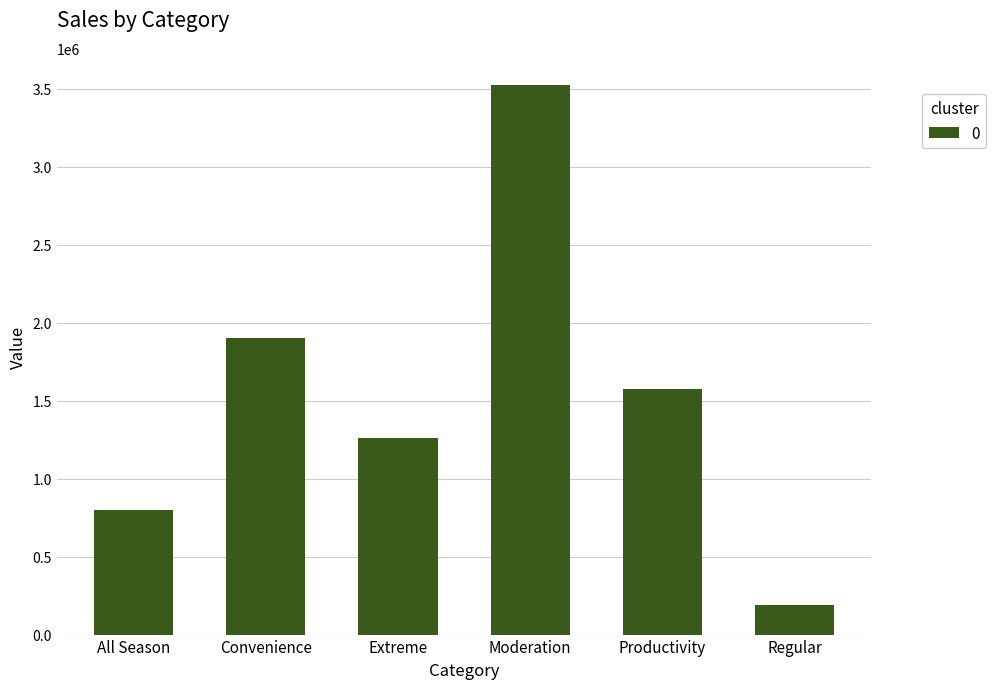

What is the approximate value at All Season?

801850.4